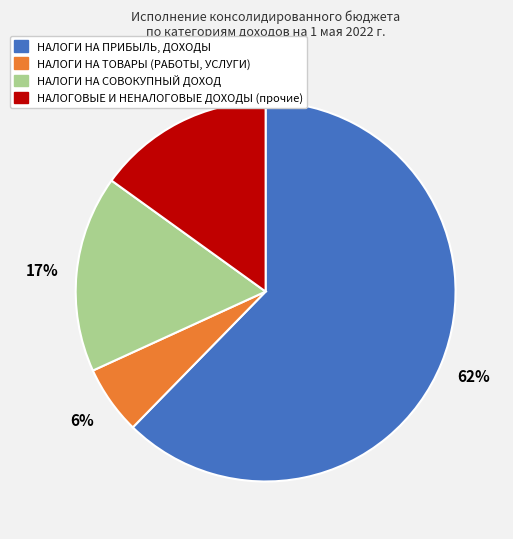

To the nearest percent, what is the difference between the НАЛОГИ НА ПРИБЫЛЬ, ДОХОДЫ and НАЛОГИ НА ТОВАРЫ (РАБОТЫ, УСЛУГИ) slice percentages?

56%